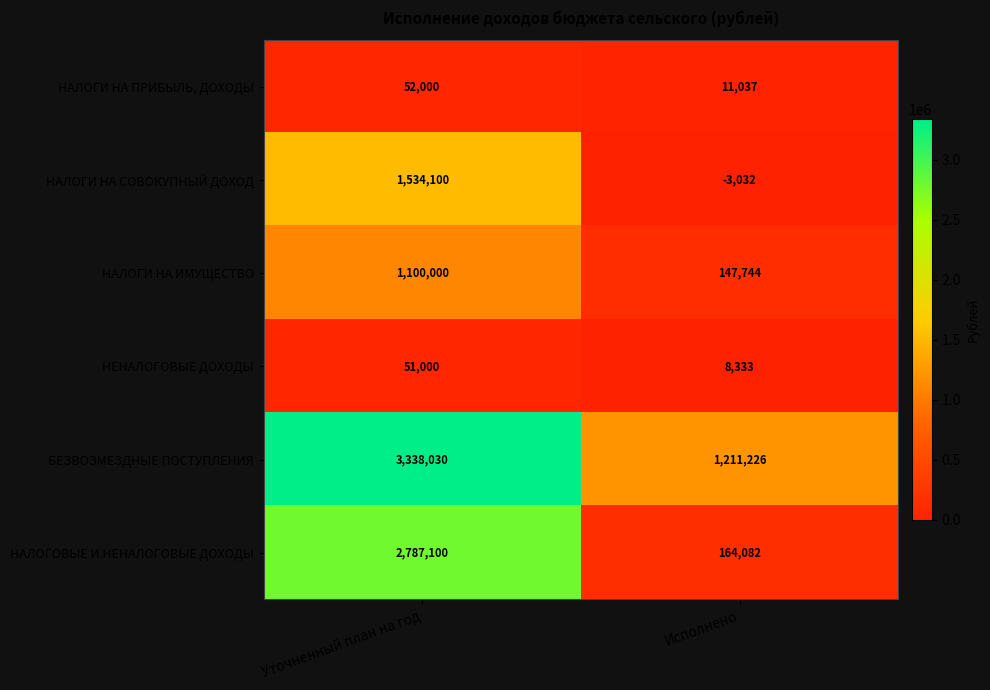

At which category is the sum across all series the highest?

Уточненный план на год